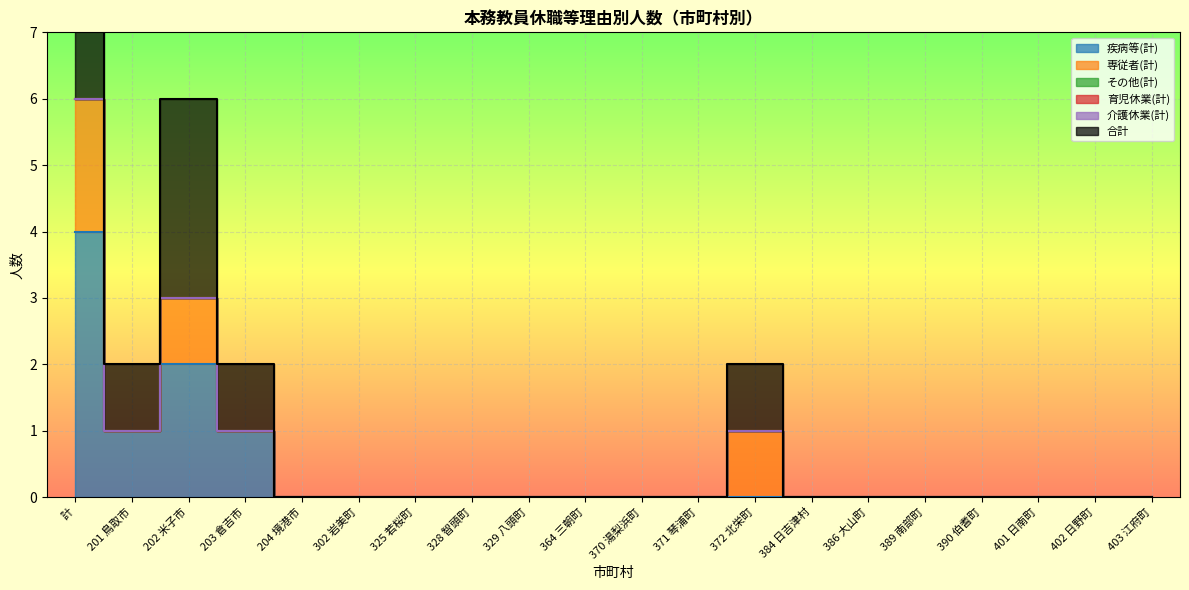

How many interior local peaks does the 合計 series have?

2